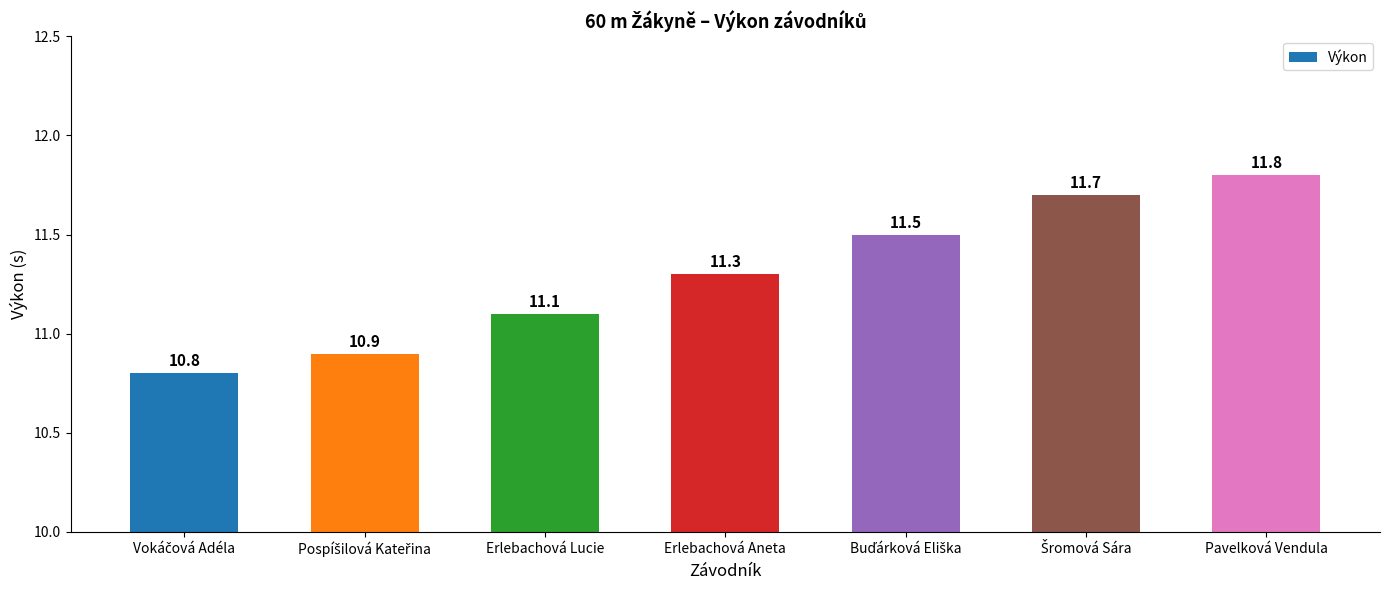

Are the bars horizontal?

No